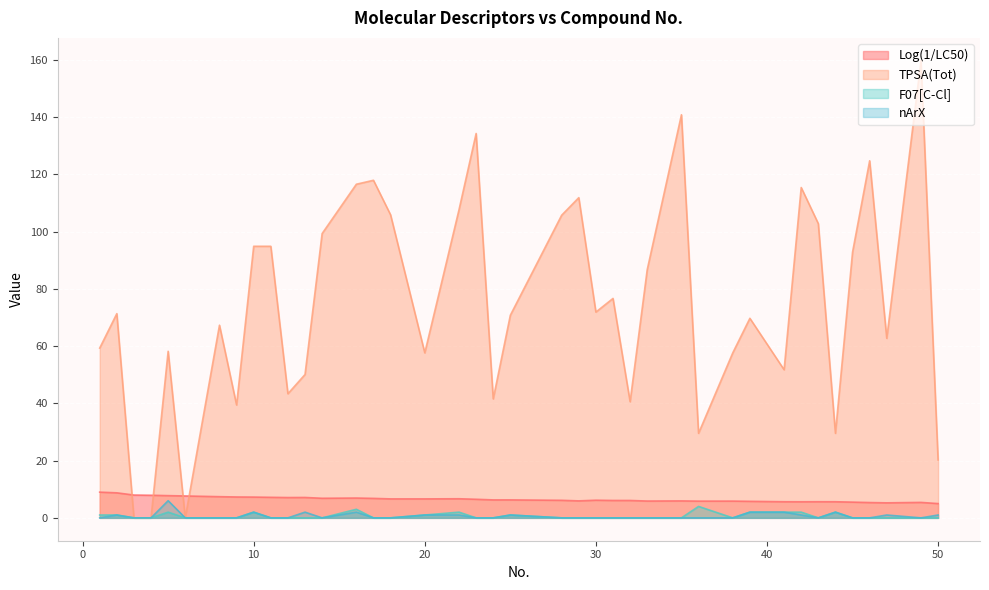

How many intersections are there between TPSA(Tot) and Log(1/LC50)?

4